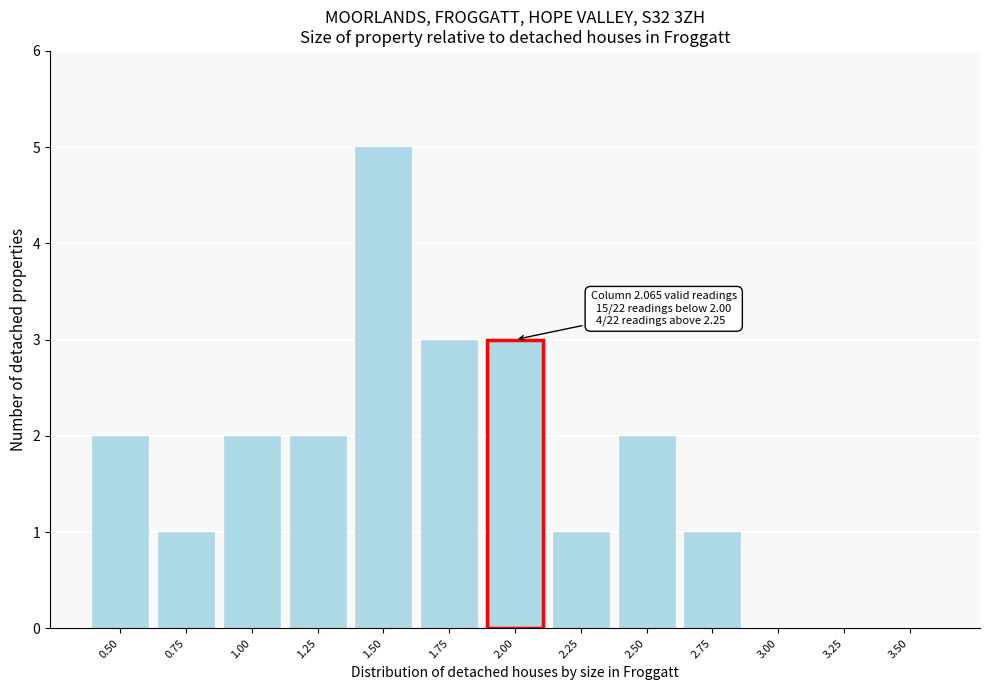

Reading right to left, list all the values displayed in this chart.

3.50=0	3.25=0	3.00=0	2.75=1	2.50=2	2.25=1	2.00=3	1.75=3	1.50=5	1.25=2	1.00=2	0.75=1	0.50=2